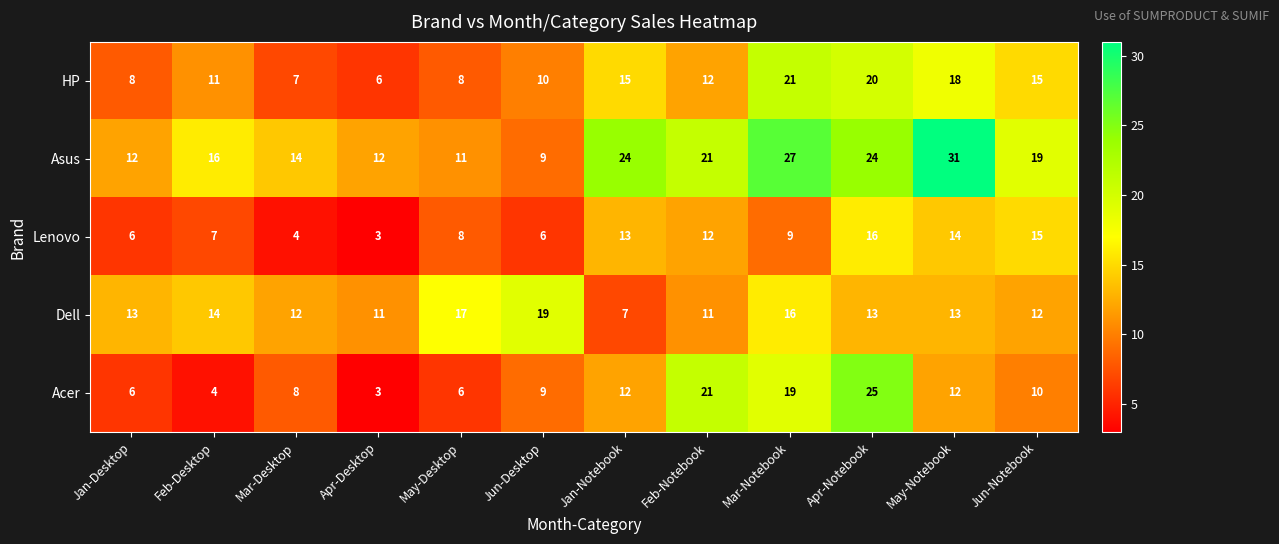

Rank the series at Apr-Notebook from lowest to highest value.

Dell, Lenovo, HP, Asus, Acer